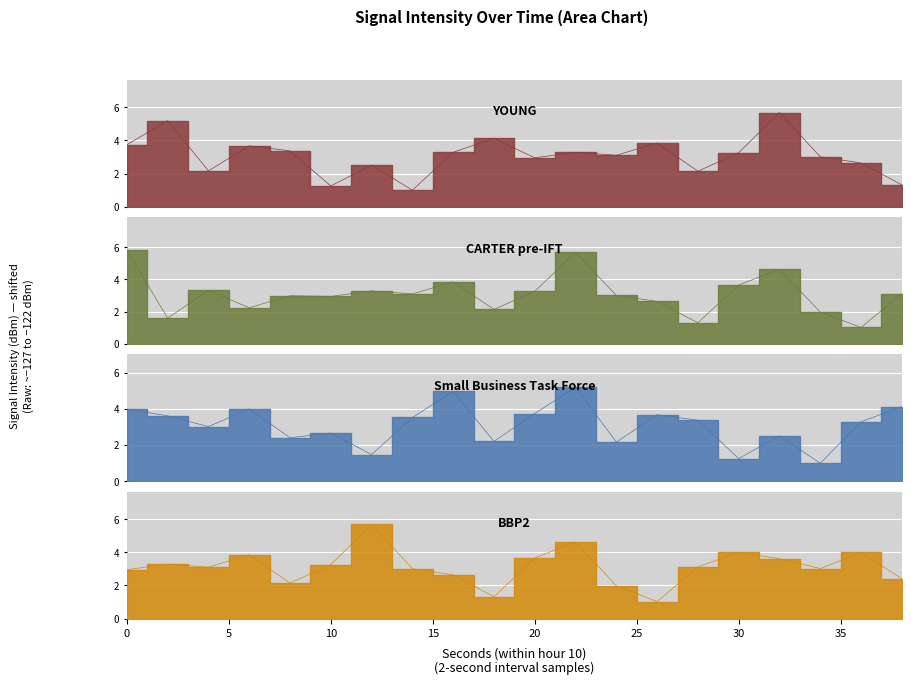

What is the sum of all BBP2 values?

62.7